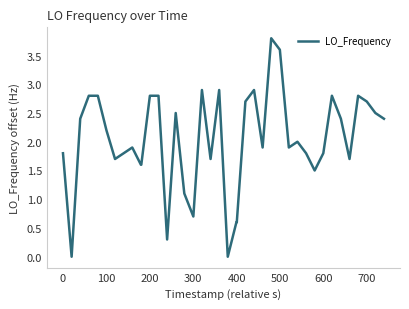

What is the difference between the maximum and minimum values?

3.8